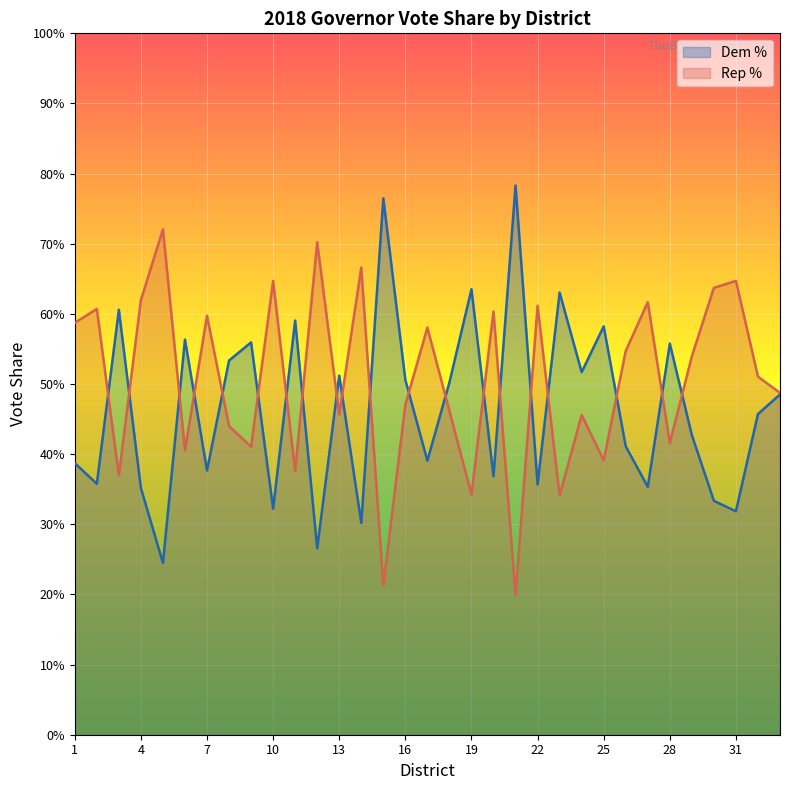

How many lines are shown in the chart?

2